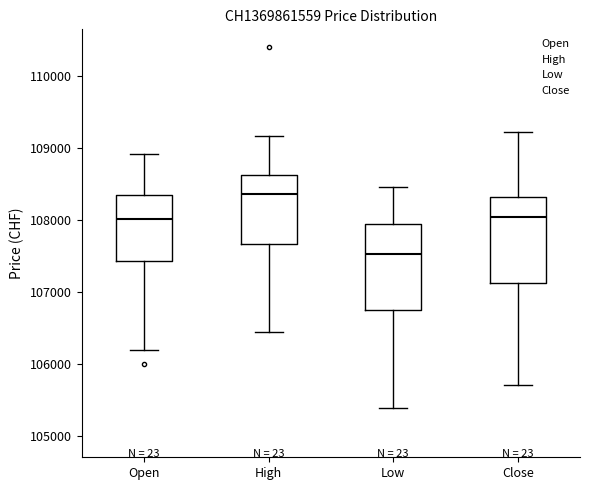

Reading left to right, transcribe this box plot: for each box, give where its median line is, the range the box spans, and where its two whiskers end, as read against the y-axis. The values are not printed on the chart, so give them approximately, as read against the axis.

Open: median 108000, box 107400 to 108400, whiskers 106200 to 108900
High: median 108400, box 107700 to 108600, whiskers 106400 to 109200
Low: median 107500, box 106700 to 108000, whiskers 105400 to 108500
Close: median 108000, box 107100 to 108300, whiskers 105700 to 109200